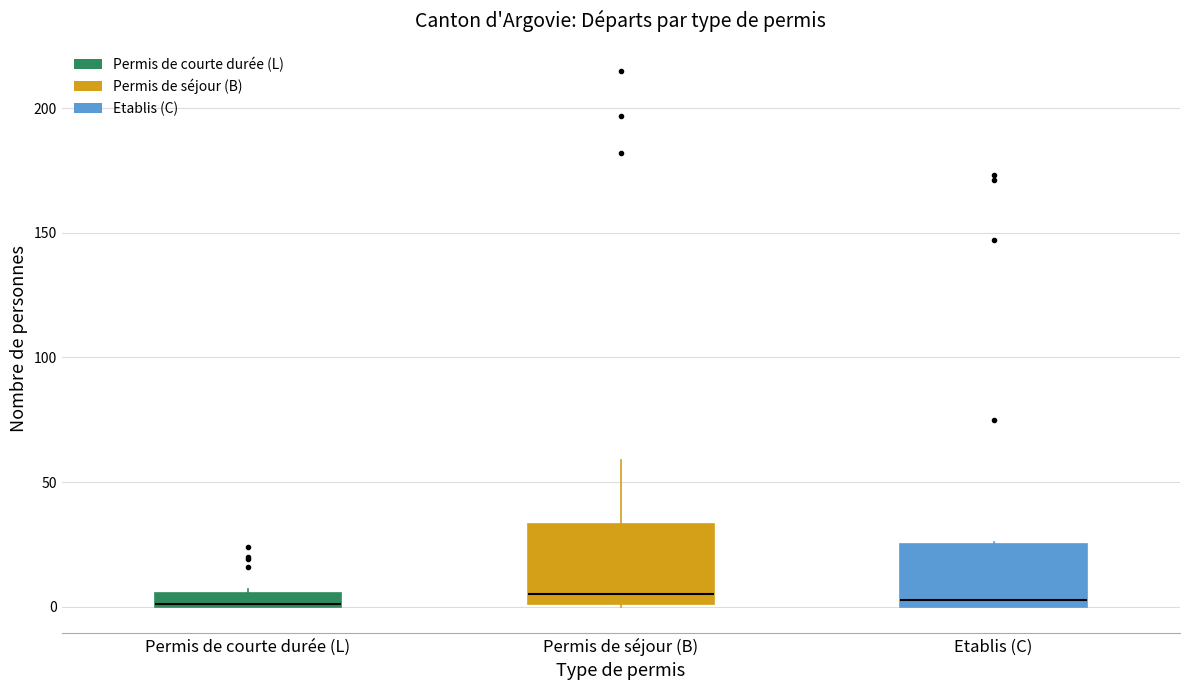

Where is the lower edge of the box for Etablis (C) on the y-axis? The values are not printed on the chart, so give them approximately, as read against the axis.

0